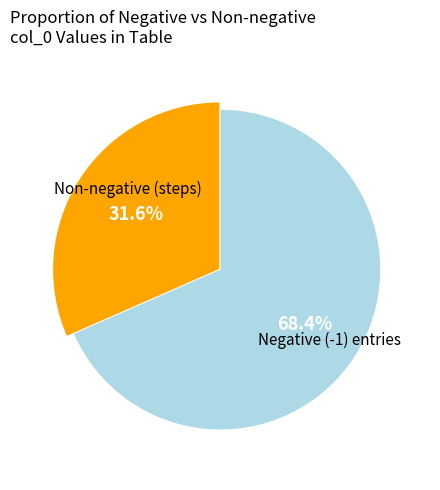

Between 2 and 3, which is larger?

2